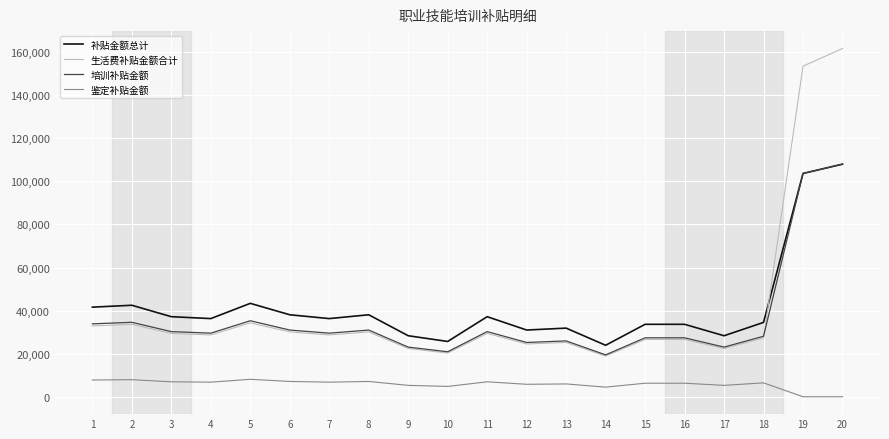

What is the sum of all 培训补贴金额 values?

717120